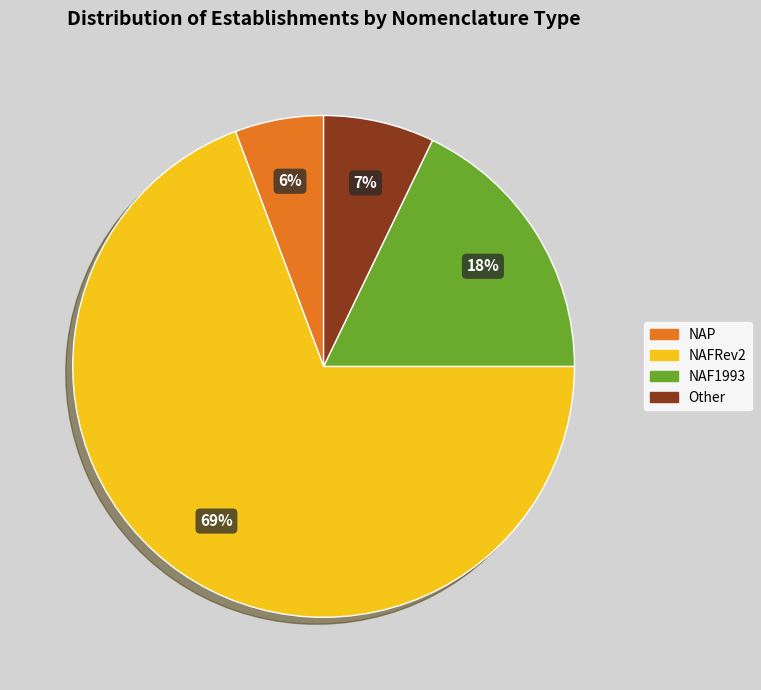

What is the ratio of the value at Other to the value at NAF1993?

0.4